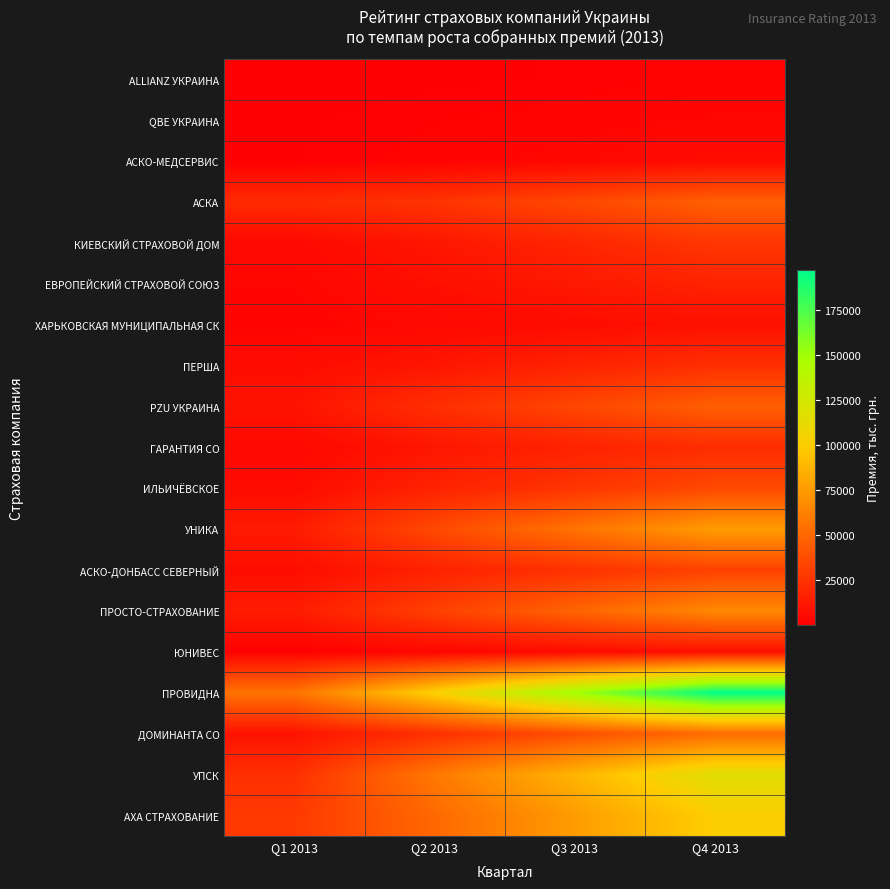

Reading left to right, what are all the values shown in this chart?

ALLIANZ УКРАИНА: Q1 2013=233.6	Q2 2013=648.5	Q3 2013=1129.9	Q4 2013=2329.2
QBE УКРАИНА: Q1 2013=773.0	Q2 2013=1703.4	Q3 2013=2418.8	Q4 2013=3367.8
АСКО-МЕДСЕРВИС: Q1 2013=889.0	Q2 2013=2308.3	Q3 2013=3998.8	Q4 2013=6127.6
АСКА: Q1 2013=20879.8	Q2 2013=25308.1	Q3 2013=34819.9	Q4 2013=46583.0
КИЕВСКИЙ СТРАХОВОЙ ДОМ: Q1 2013=4714.6	Q2 2013=11181.2	Q3 2013=18335.8	Q4 2013=26942.9
ЕВРОПЕЙСКИЙ СТРАХОВОЙ СОЮЗ: Q1 2013=3330.6	Q2 2013=7729.4	Q3 2013=12192.9	Q4 2013=17337.6
ХАРЬКОВСКАЯ МУНИЦИПАЛЬНАЯ СК: Q1 2013=2279.4	Q2 2013=4606.0	Q3 2013=6429.4	Q4 2013=8449.7
ПЕРША: Q1 2013=6367.0	Q2 2013=11086.0	Q3 2013=16980.0	Q4 2013=23252.0
PZU УКРАИНА: Q1 2013=9686.0	Q2 2013=22712.8	Q3 2013=34253.3	Q4 2013=46251.8
ГАРАНТИЯ СО: Q1 2013=4284.7	Q2 2013=11233.4	Q3 2013=16558.6	Q4 2013=22085.7
ИЛЬИЧЁВСКОЕ: Q1 2013=5956.1	Q2 2013=16889.2	Q3 2013=26016.4	Q4 2013=35486.4
УНИКА: Q1 2013=13234.6	Q2 2013=35651.1	Q3 2013=55504.7	Q4 2013=75797.9
АСКО-ДОНБАСС СЕВЕРНЫЙ: Q1 2013=6767.3	Q2 2013=16457.9	Q3 2013=24140.4	Q4 2013=31941.7
ПРОСТО-СТРАХОВАНИЕ: Q1 2013=13766.9	Q2 2013=31352.0	Q3 2013=48623.3	Q4 2013=66140.8
ЮНИВЕС: Q1 2013=985.6	Q2 2013=3510.7	Q3 2013=5606.9	Q4 2013=7728.8
ПРОВИДНА: Q1 2013=55829.8	Q2 2013=101420.6	Q3 2013=149197.7	Q4 2013=196862.7
ДОМИНАНТА СО: Q1 2013=9463.4	Q2 2013=23363.6	Q3 2013=37903.9	Q4 2013=52405.4
УПСК: Q1 2013=23184.5	Q2 2013=58126.1	Q3 2013=87167.8	Q4 2013=116062.6
АХА СТРАХОВАНИЕ: Q1 2013=27947.0	Q2 2013=50597.0	Q3 2013=75557.0	Q4 2013=100200.0